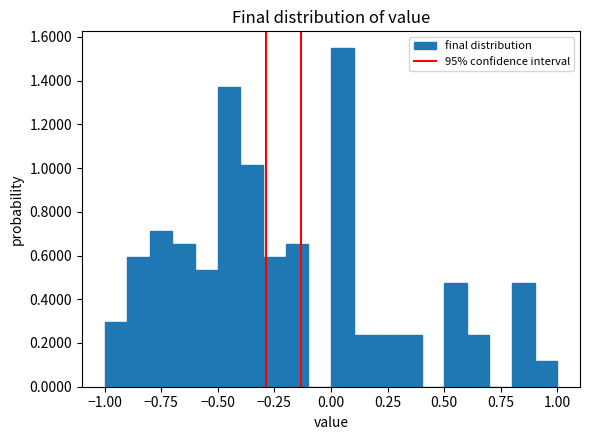

Read against the x-axis, roughly where is the centre of the tallest bar?

0.05